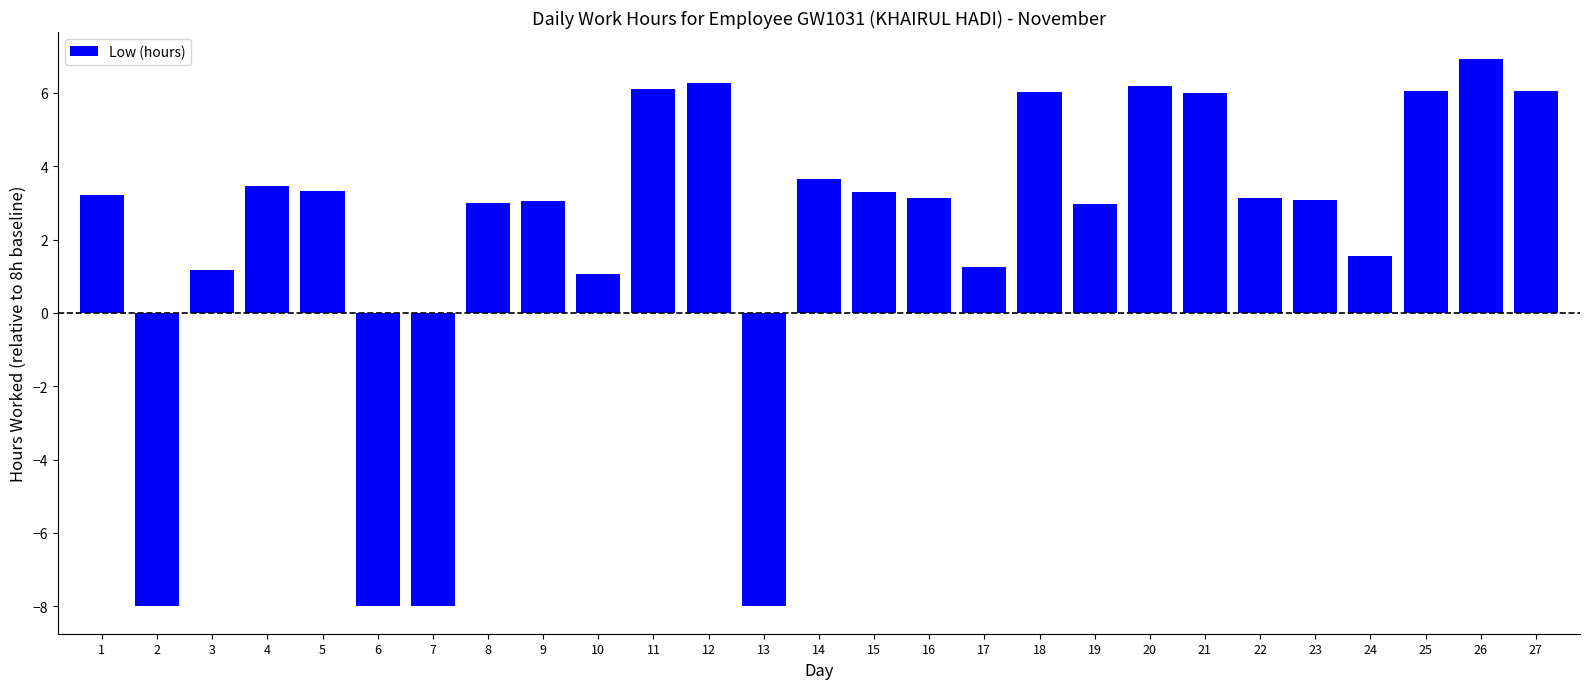

What is the average value?

2.1